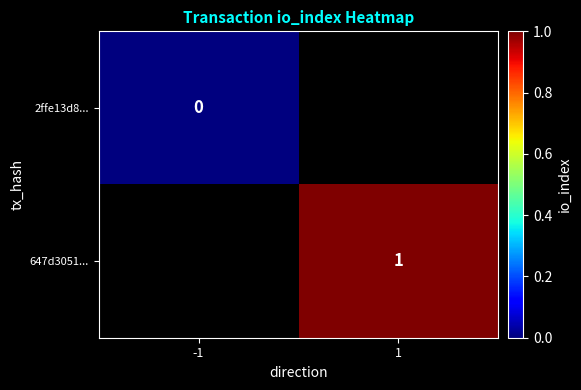

List the labels in order of 647d3051... value, smallest first.

-1, 1